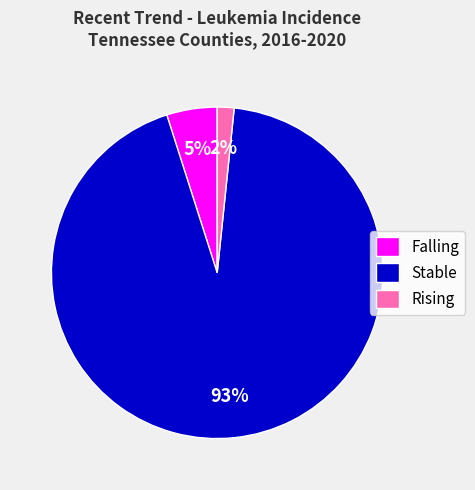

Is there any slice that represents more than half of the pie?

Yes